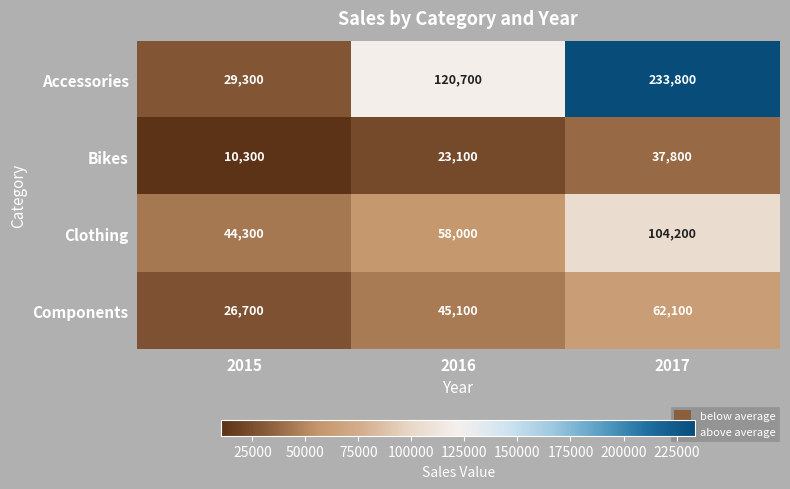

What is the difference between the second highest and minimum values in the Bikes series?

12800